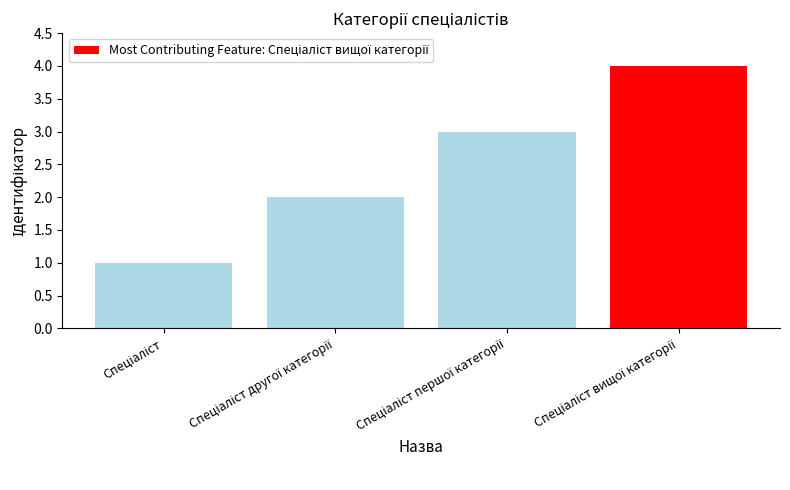

What is the difference between the maximum and minimum values?

3